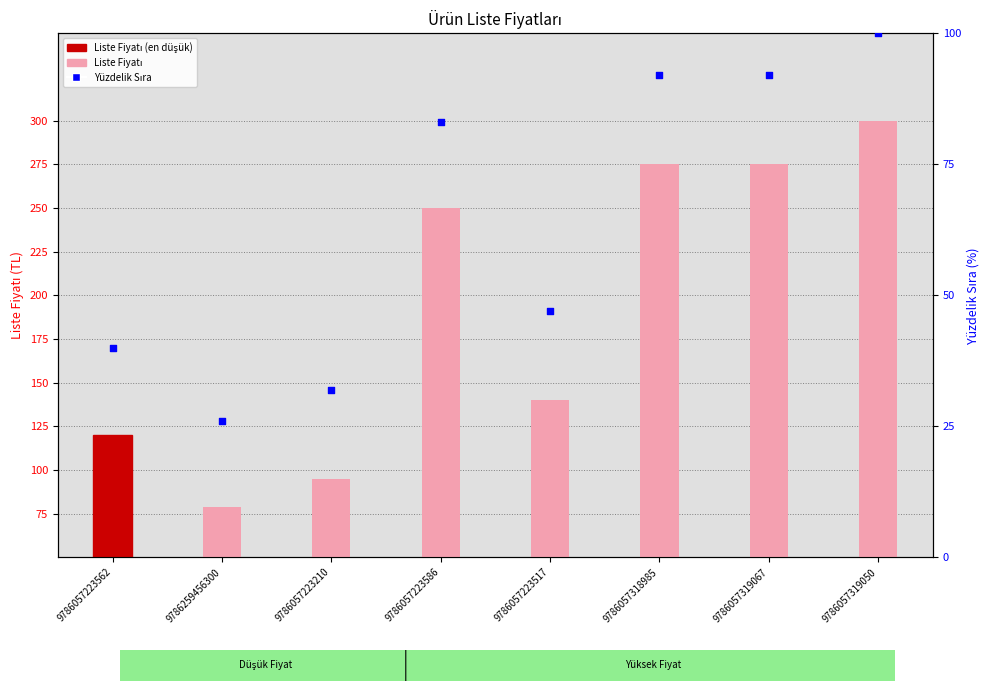

Is the value of Liste Fiyatı at 9786259456300 greater than the value of Fiyat Yüzdelik Sırası at 9786057223586?

No